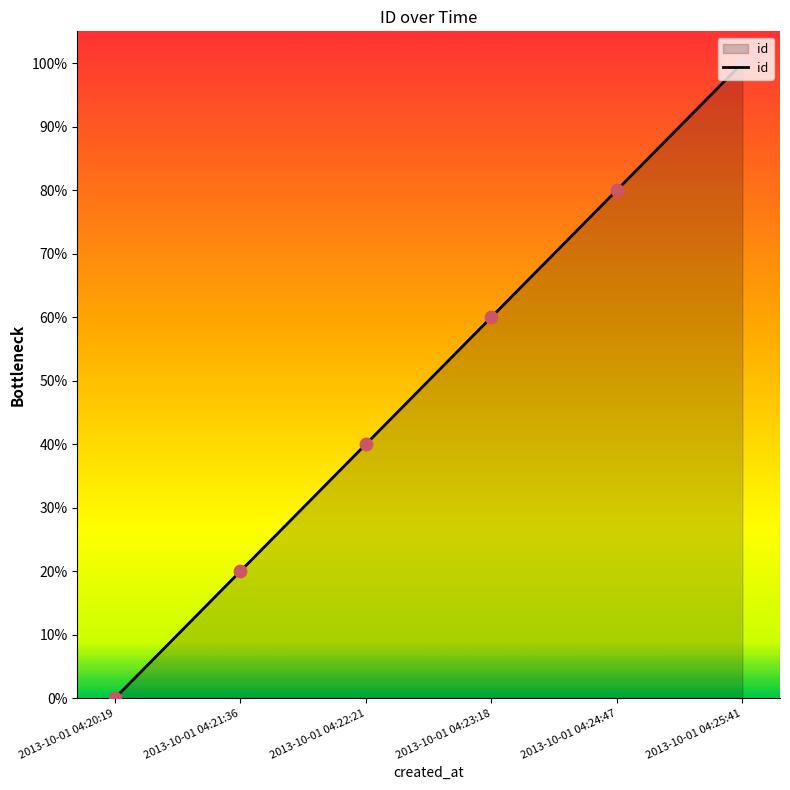

What is the change in value from 2013-10-01 04:21:36 to 2013-10-01 04:23:18?

+40